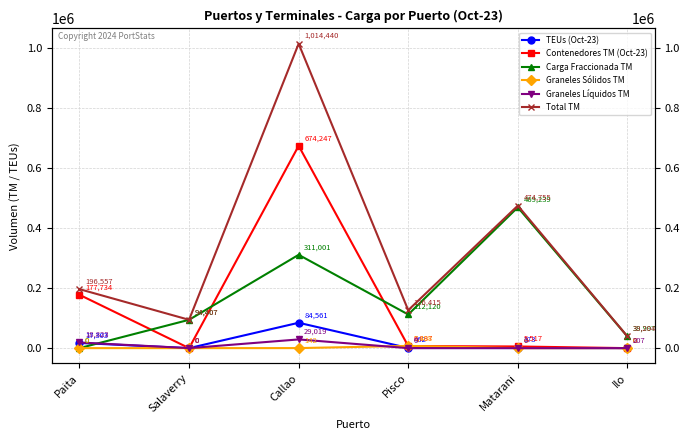

At which category is the sum across all series the highest?

Callao